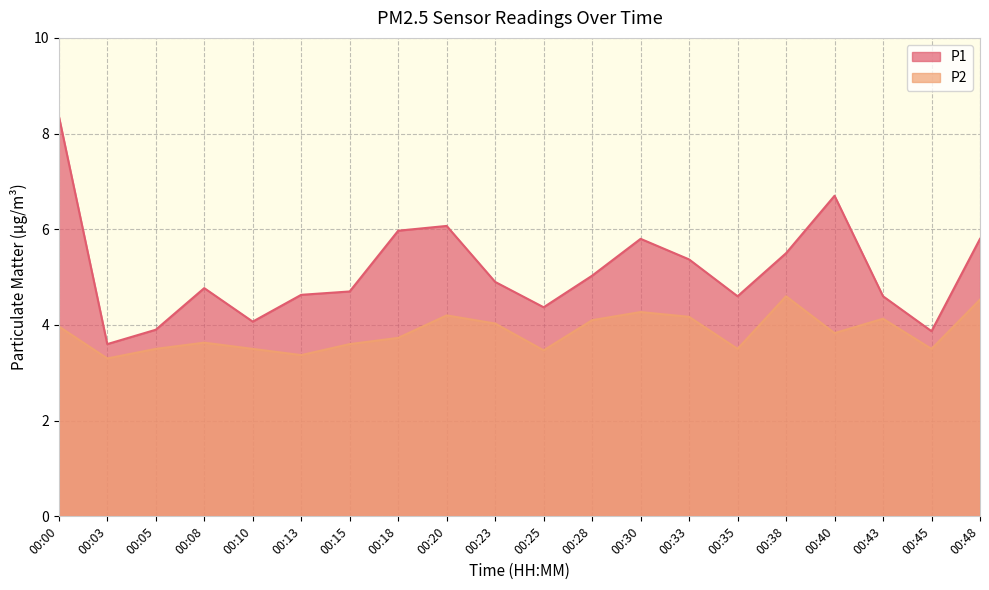

What is the spread (max minus min) of values at 00:18?

2.2